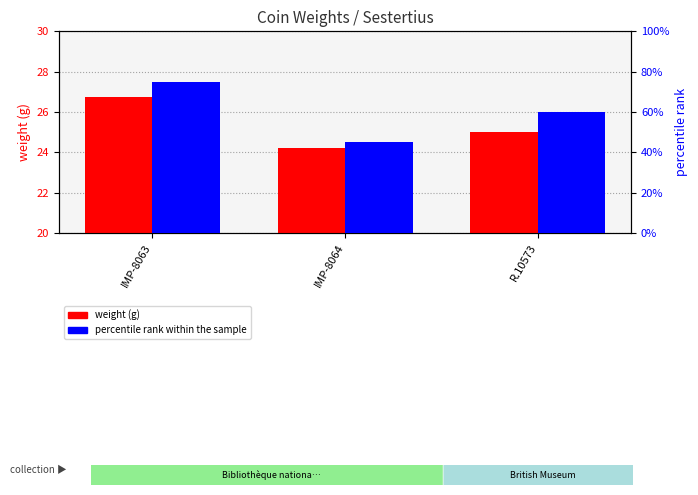

Which series has the largest range (max minus min)?

percentile rank within the sample